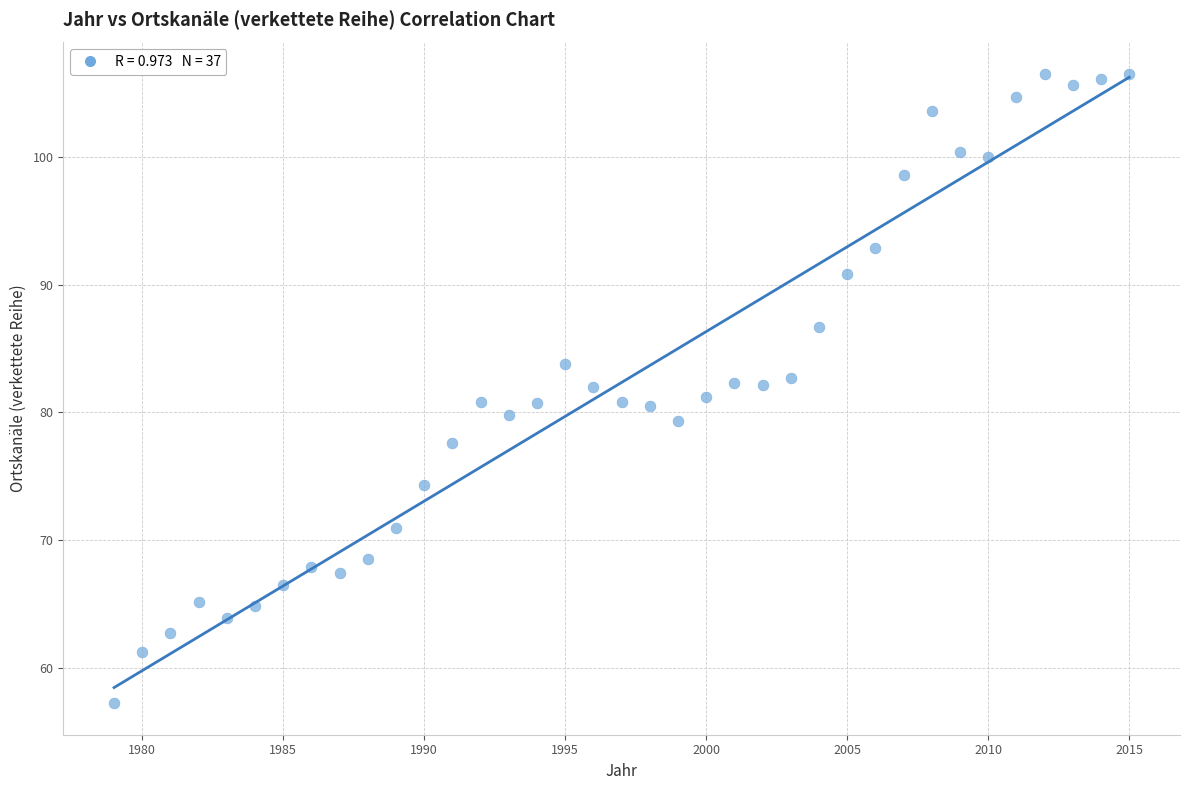

What is the range of Y values (max minus min)?

49.3